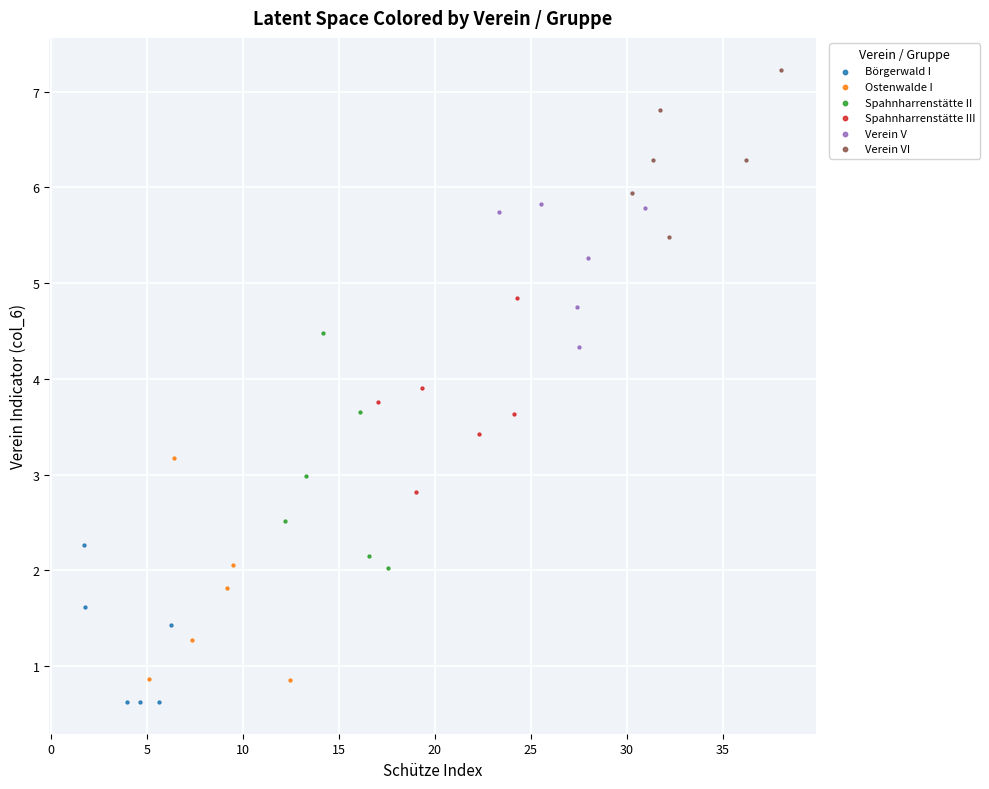

Which series has the largest Y range (max minus min)?

Spahnharrenstätte II